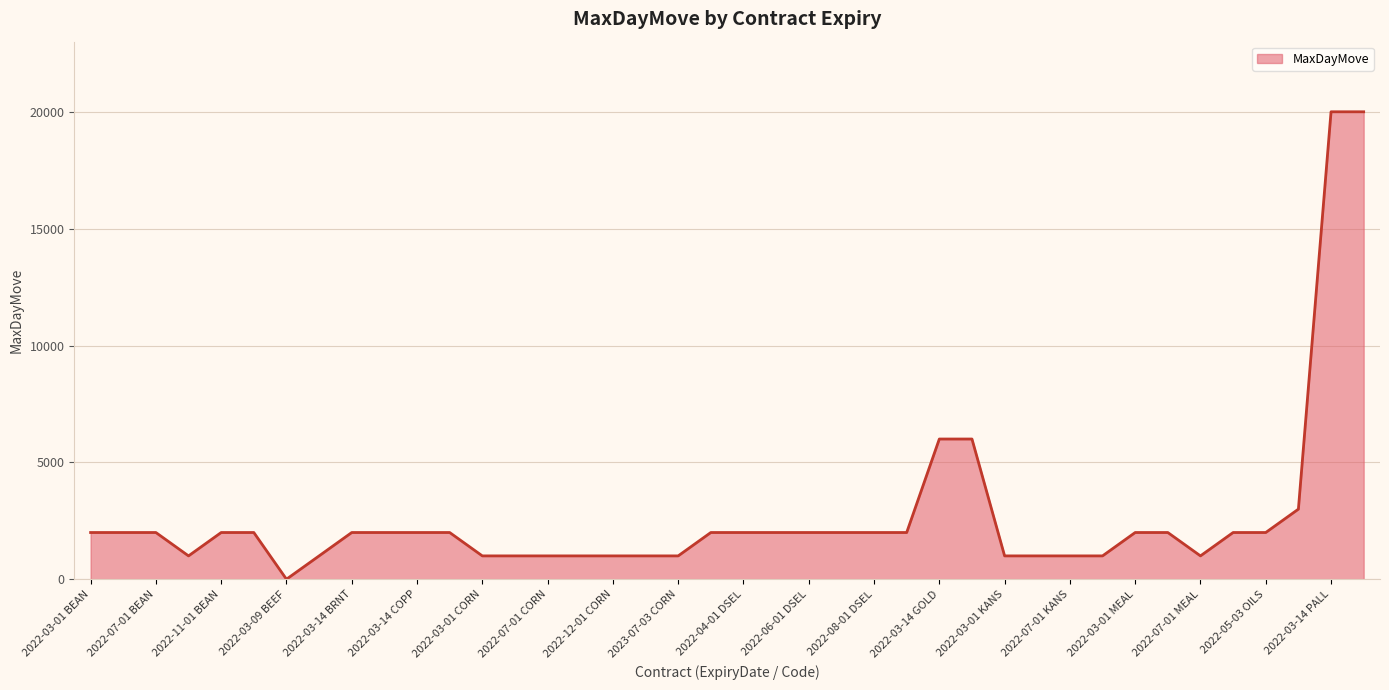

What is the maximum value shown in the chart?

20000